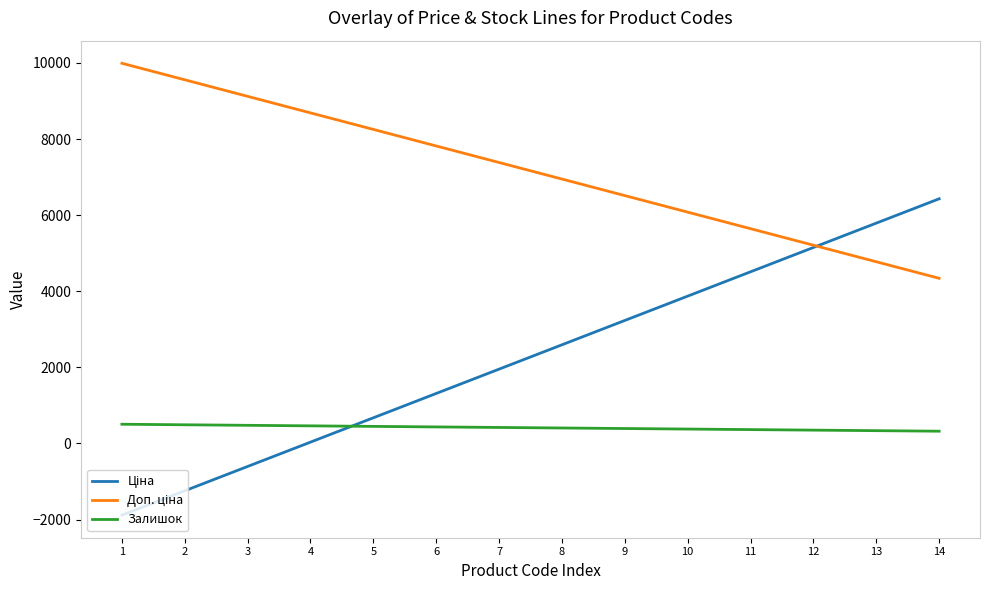

What is the total value across all series at 4?

9183.5